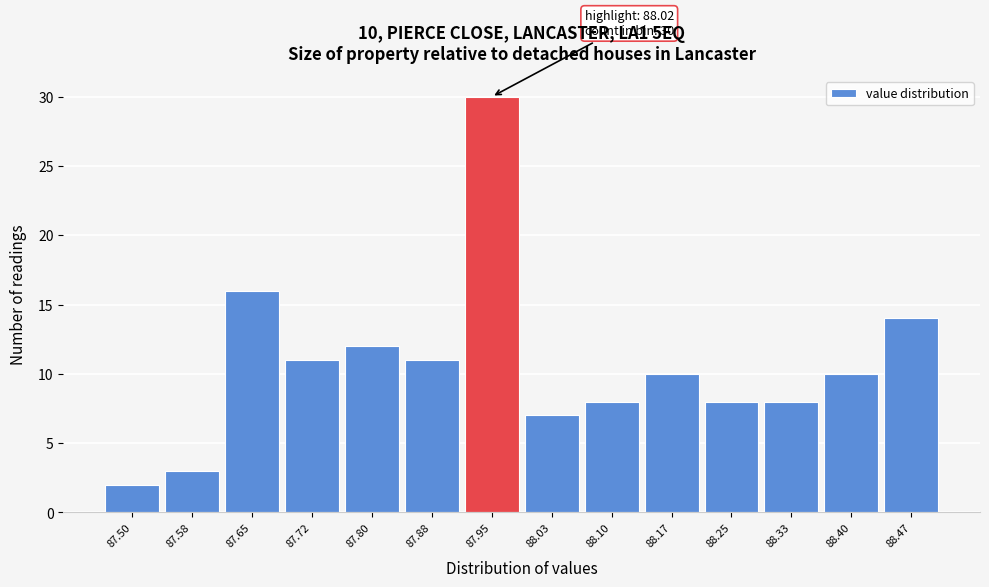

Reading left to right, transcribe all the data shown in this chart.

87.50=2	87.58=3	87.65=16	87.72=11	87.80=12	87.88=11	87.95=30	88.03=7	88.10=8	88.17=10	88.25=8	88.33=8	88.40=10	88.47=14